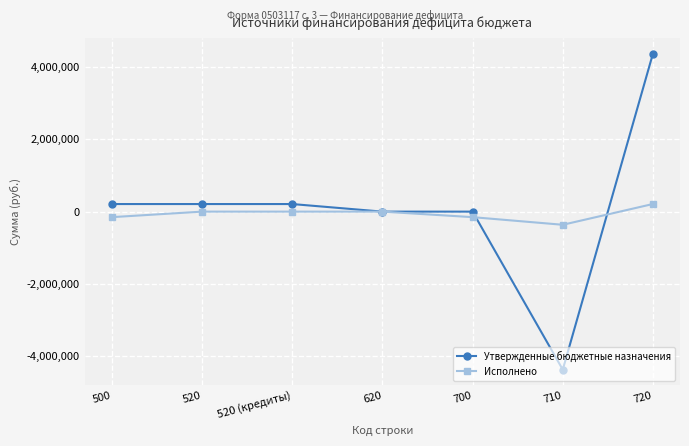

What is the lowest value of the Утвержденные бюджетные назначения series?

-4379069.0